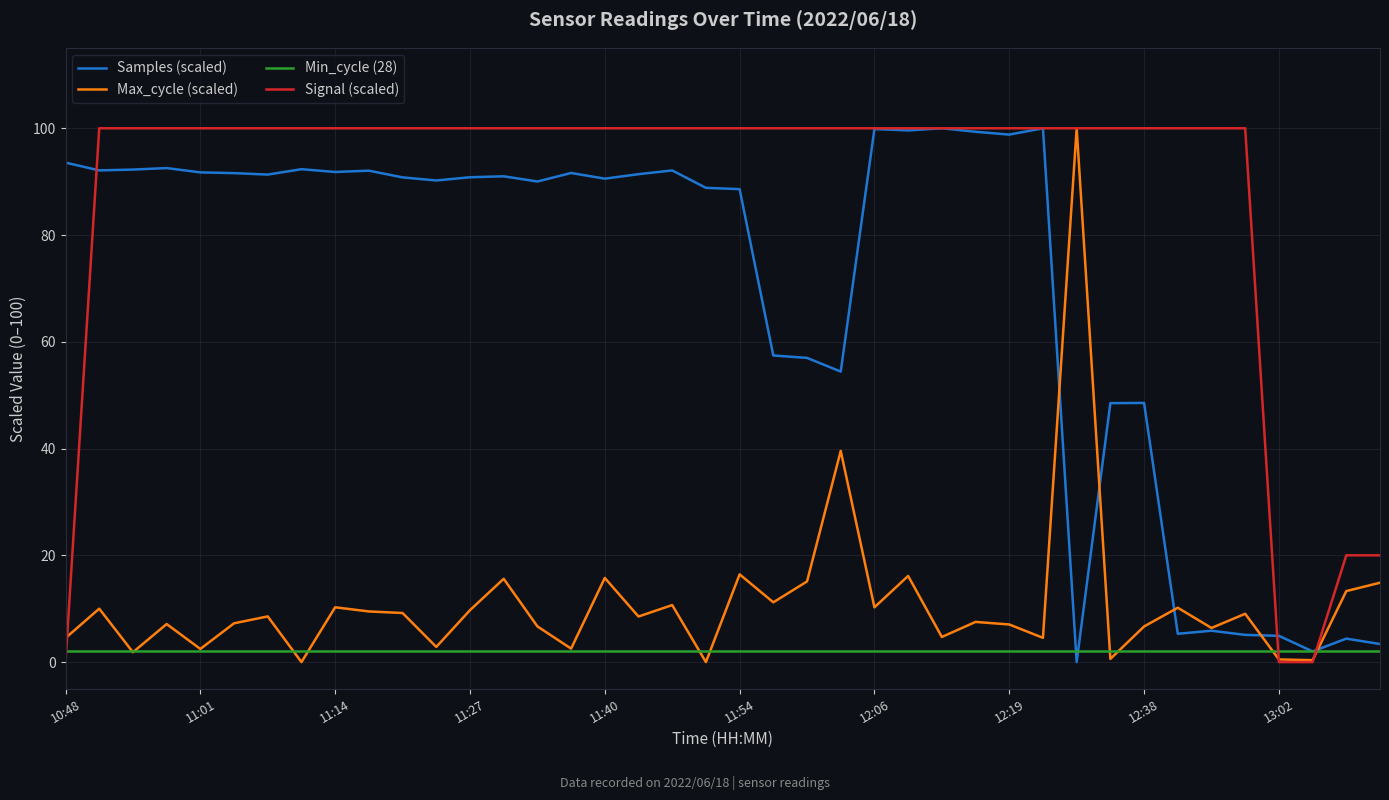

What is the maximum value shown in the chart?

100.0